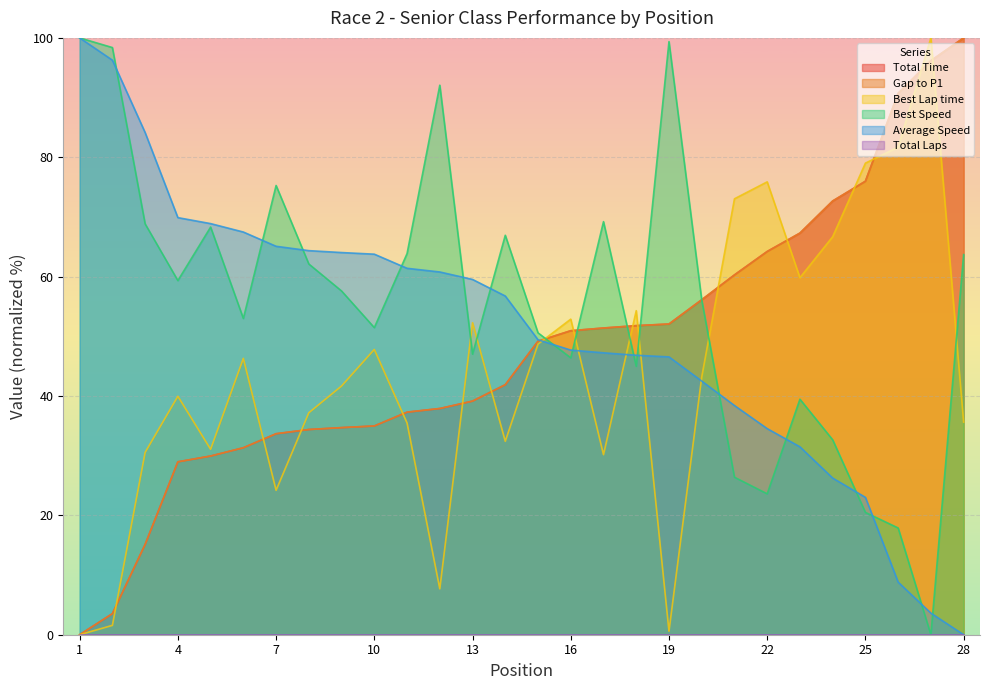

List the labels in order of Gap to P1 value, smallest first.

1, 2, 3, 4, 5, 6, 7, 8, 9, 10, 11, 12, 13, 14, 15, 16, 17, 18, 19, 20, 21, 22, 23, 24, 25, 26, 27, 28